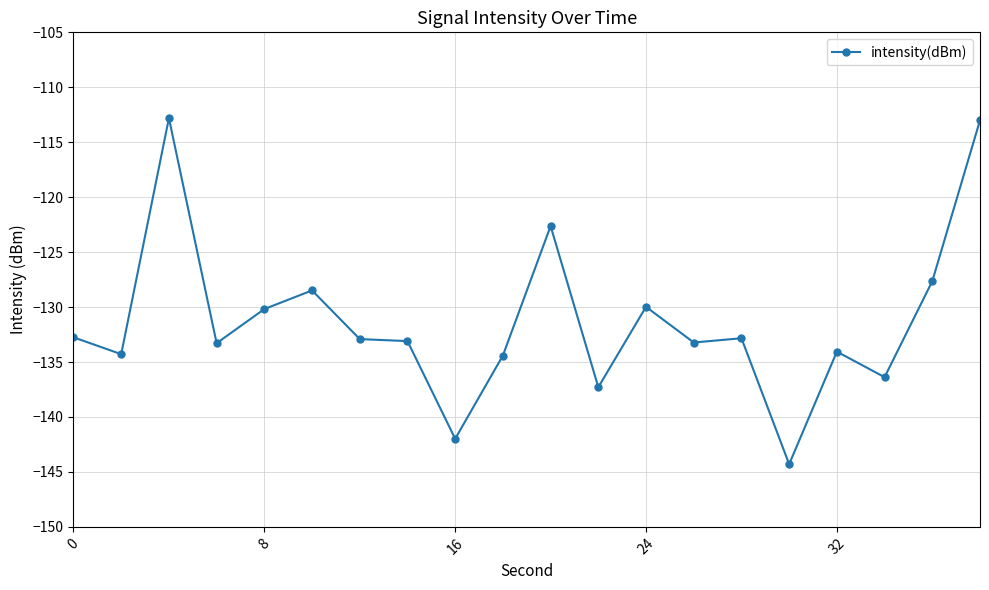

Does the chart display data point markers on the line(s)?

Yes